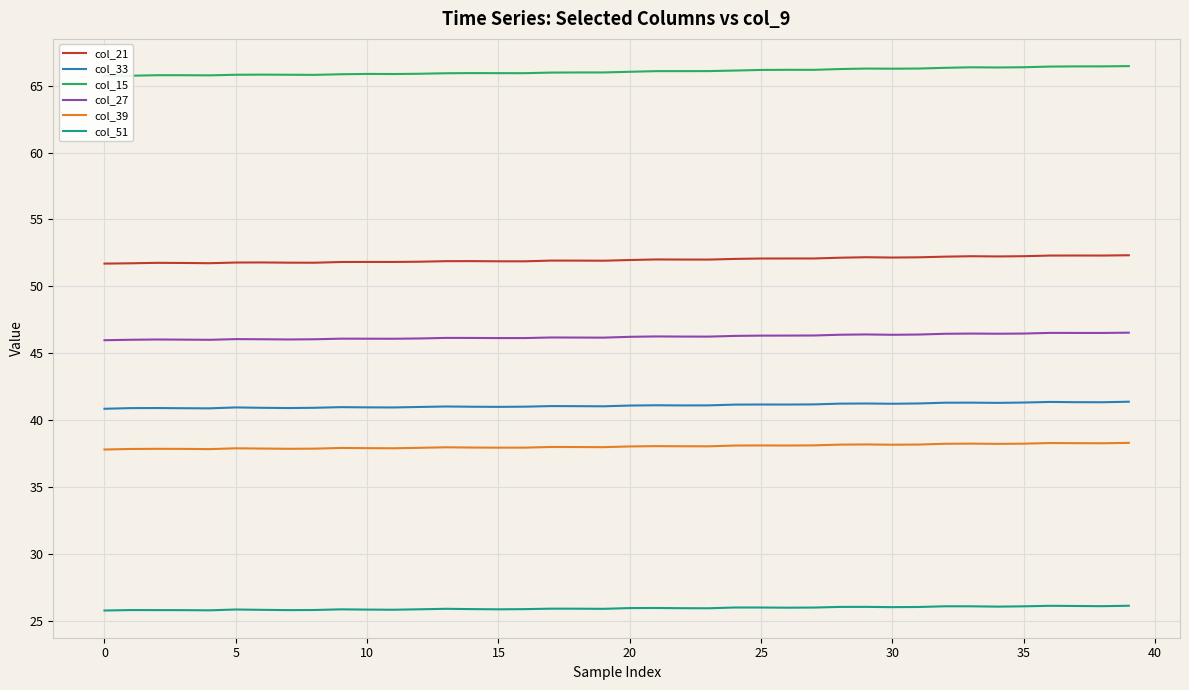

Read the col_27 value at 16.

46.1